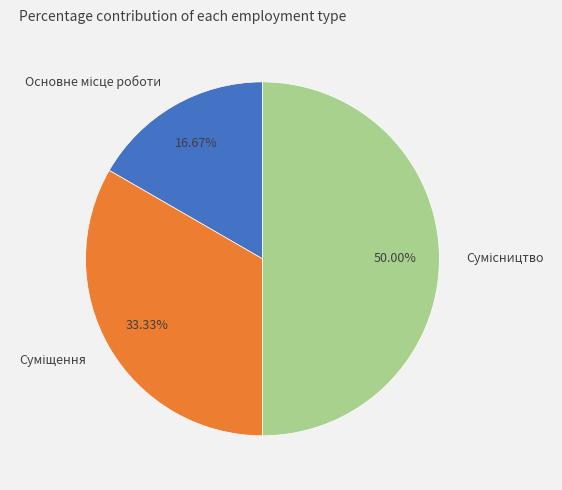

To the nearest percent, what is the difference between the Сумісництво and Суміщення slice percentages?

17%